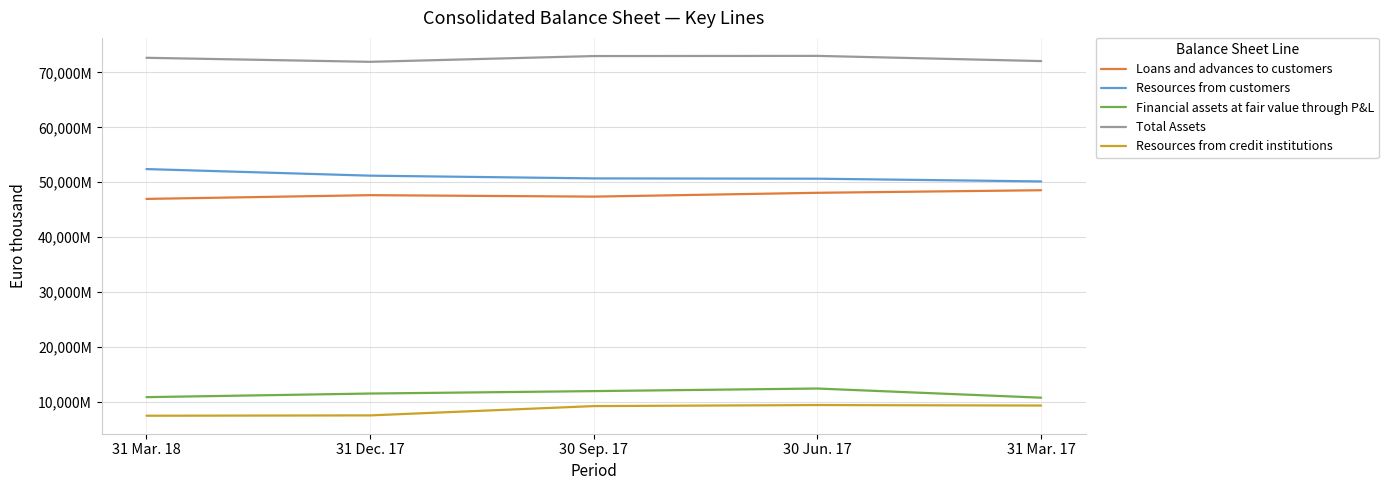

Reading right to left, list all the values displayed in this chart.

Loans and advances to customers: 31 Mar. 17=48533697	30 Jun. 17=48065976	30 Sep. 17=47367178	31 Dec. 17=47633492	31 Mar. 18=46950067
Resources from customers: 31 Mar. 17=50137524	30 Jun. 17=50635749	30 Sep. 17=50690359	31 Dec. 17=51187817	31 Mar. 18=52389830
Financial assets at fair value through P&L: 31 Mar. 17=10715144	30 Jun. 17=12384733	30 Sep. 17=11914693	31 Dec. 17=11471847	31 Mar. 18=10814387
Total Assets: 31 Mar. 17=72076924	30 Jun. 17=73023738	30 Sep. 17=72989731	31 Dec. 17=71939450	31 Mar. 18=72673921
Resources from credit institutions: 31 Mar. 17=9284053	30 Jun. 17=9373181	30 Sep. 17=9185514	31 Dec. 17=7487357	31 Mar. 18=7427084